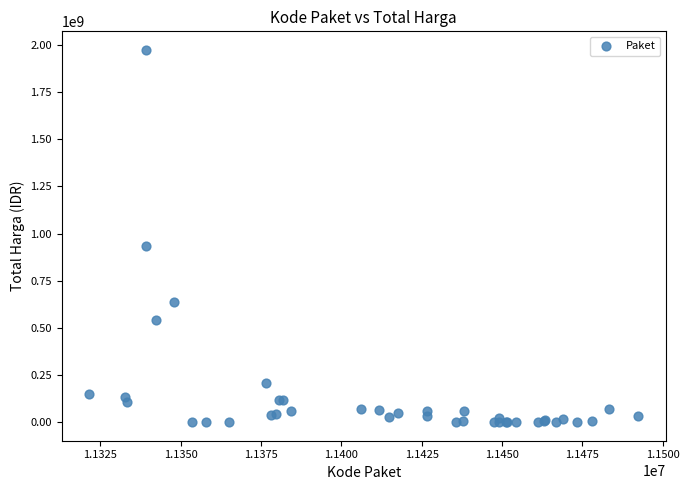

What Y value in the scatter plot is closest to 987100000?

934200000